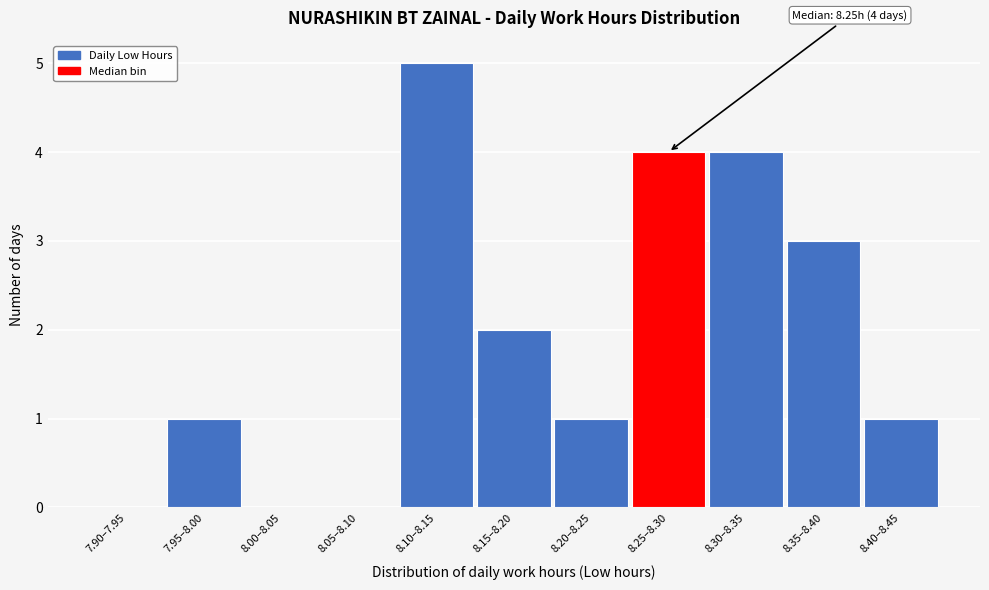

Reading left to right, list all the values displayed in this chart.

7.90–7.95=0	7.95–8.00=1	8.00–8.05=0	8.05–8.10=0	8.10–8.15=5	8.15–8.20=2	8.20–8.25=1	8.25–8.30=4	8.30–8.35=4	8.35–8.40=3	8.40–8.45=1